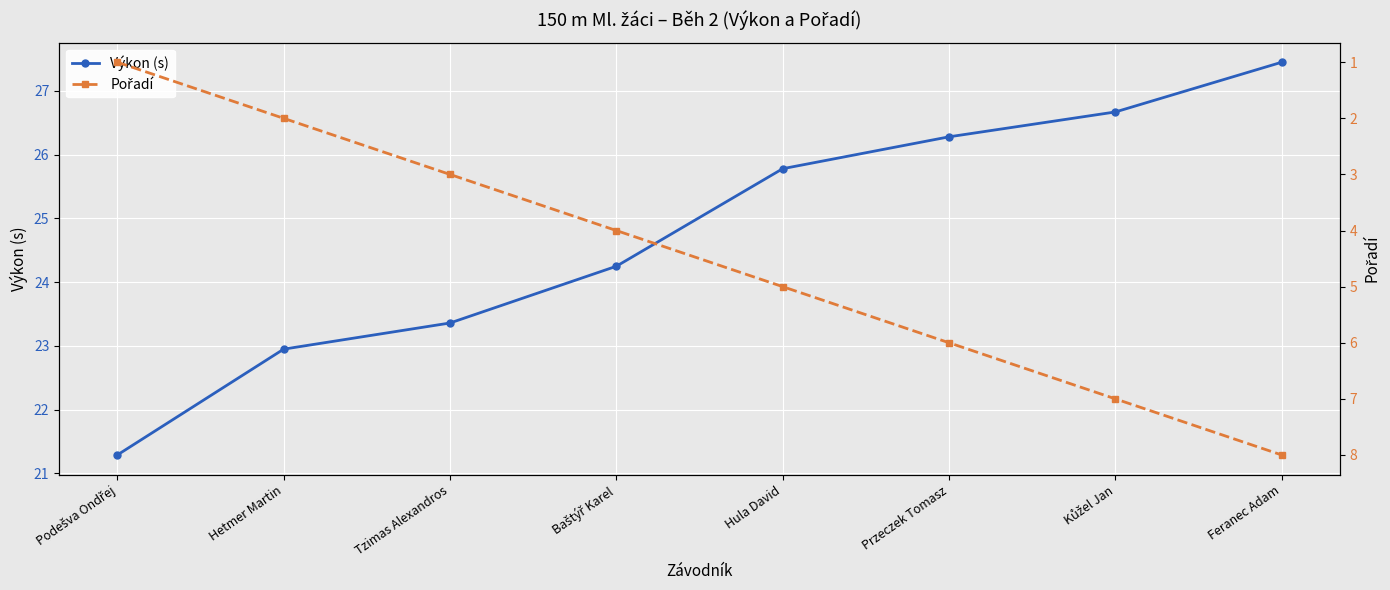

What is the sum of all Výkon (s) values?

198.0